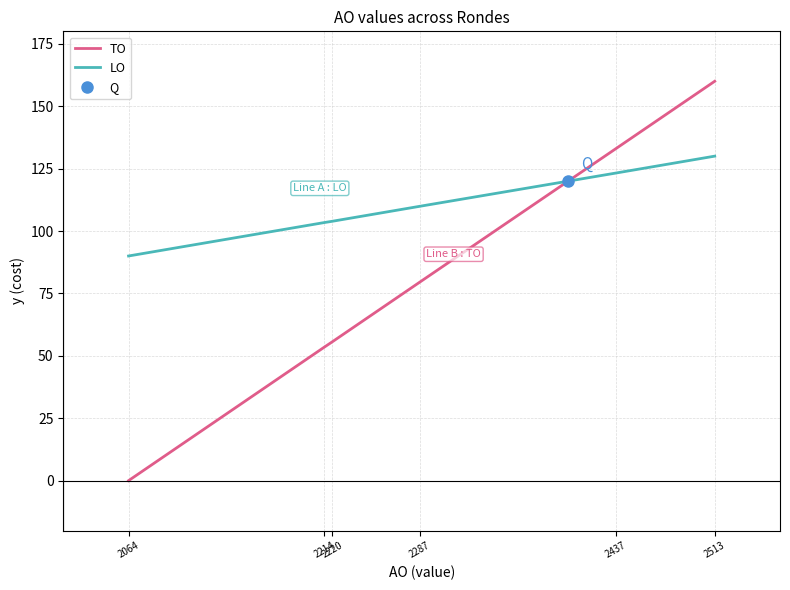

The LO series shows 130.0 at 2513. True or false?

True